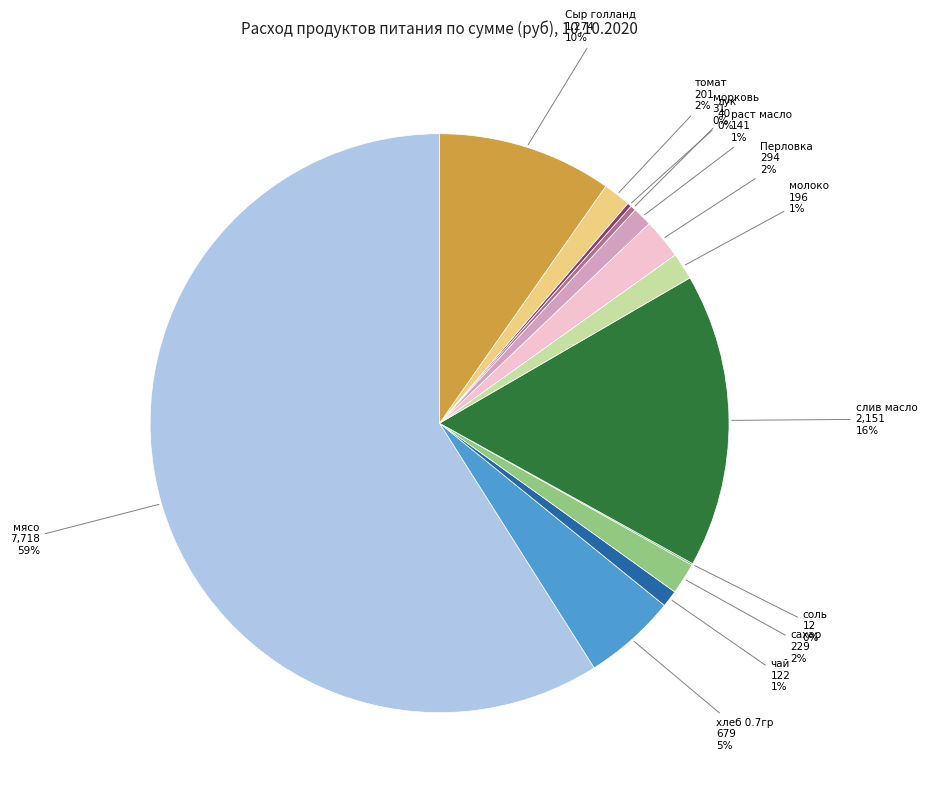

To the nearest percent, what is the average slice percentage?

8%